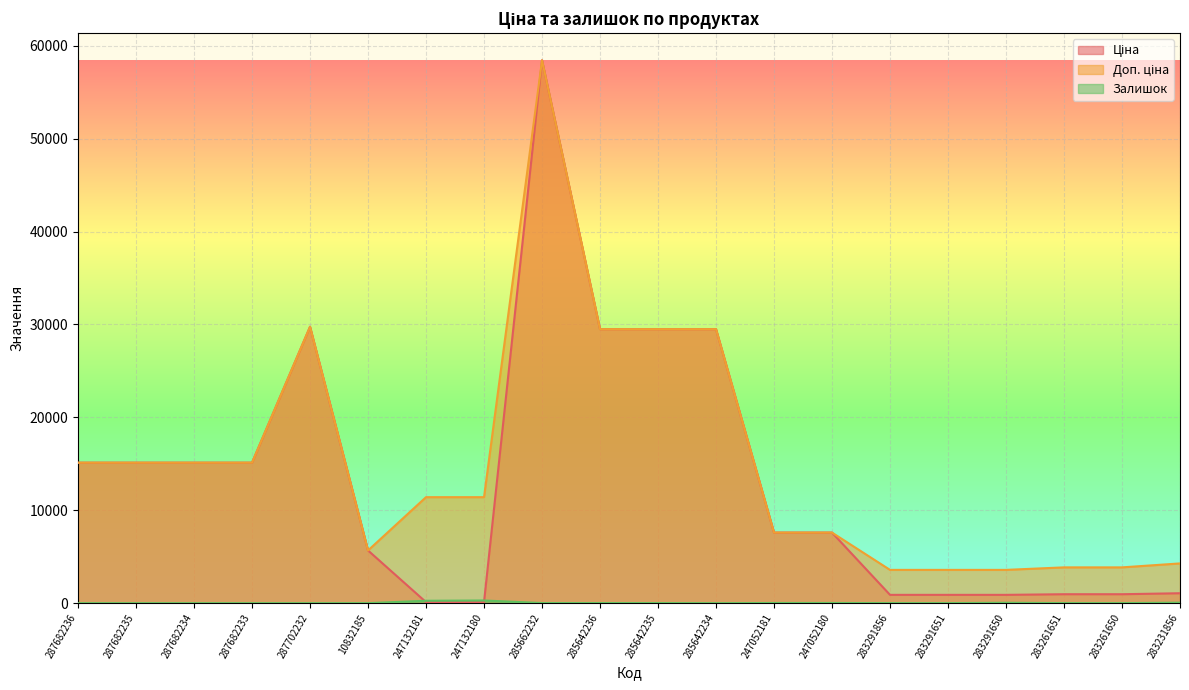

Rank the series by their maximum value, from highest to lowest.

Ціна, Доп. ціна, Залишок